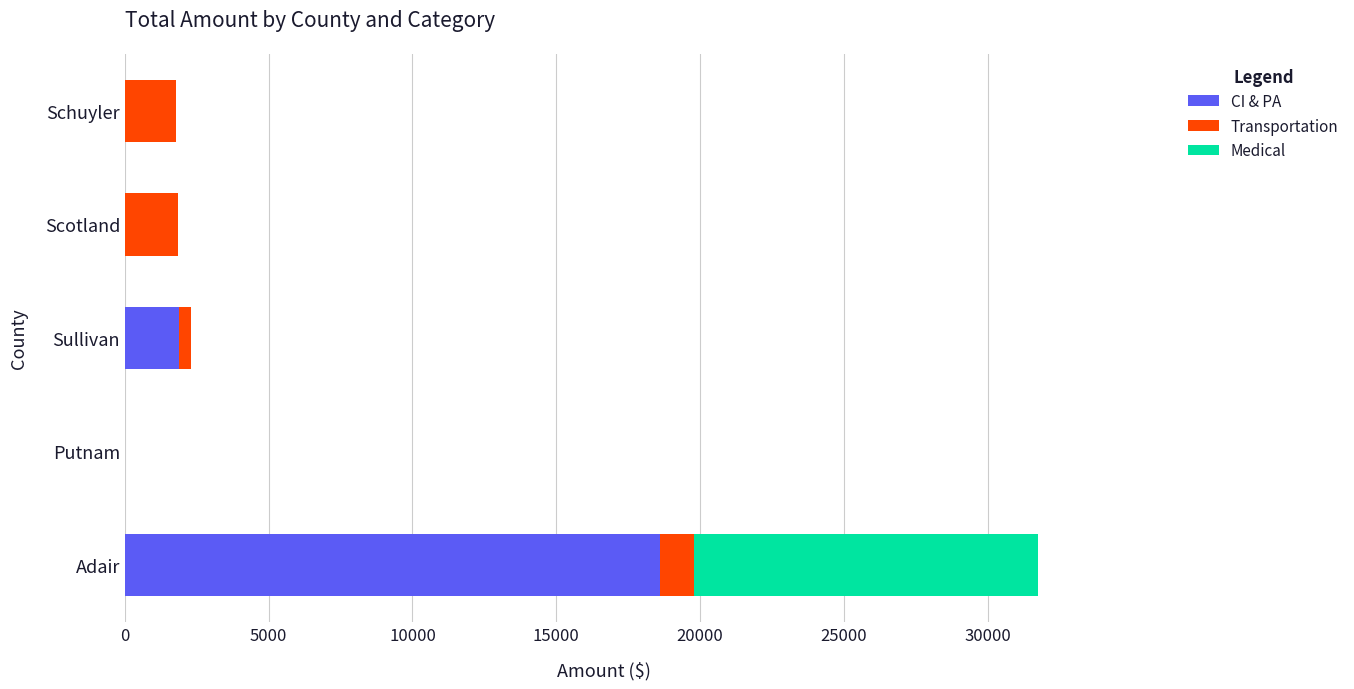

Which category has the highest value in the CI & PA series?

Adair